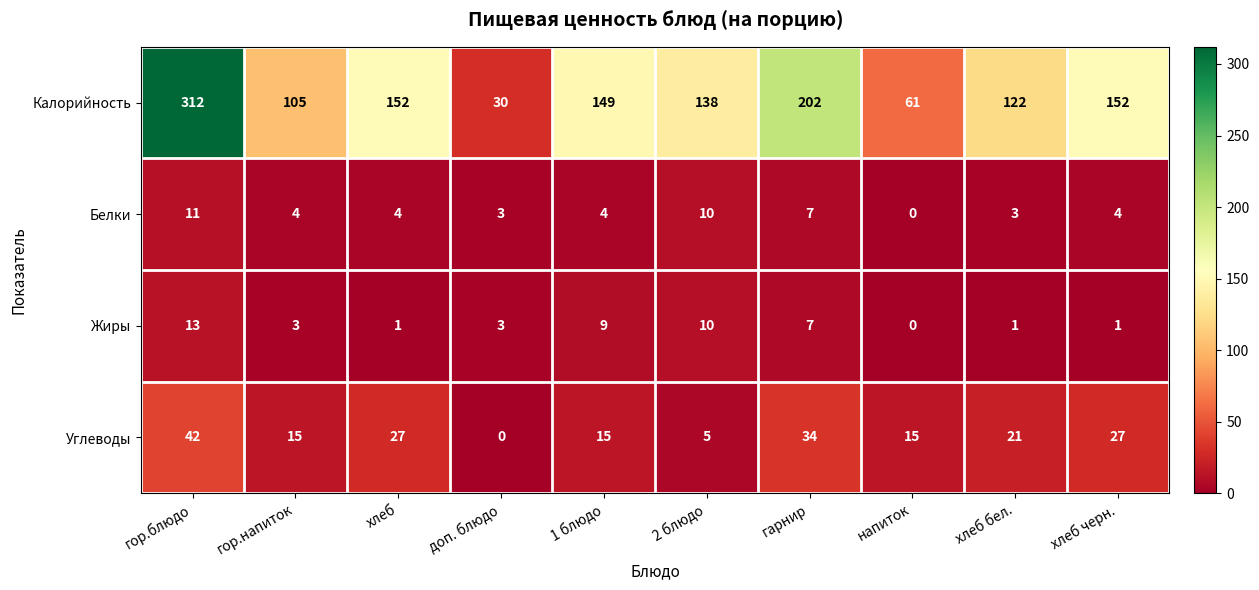

At which label does Калорийность reach its peak?

гор.блюдо